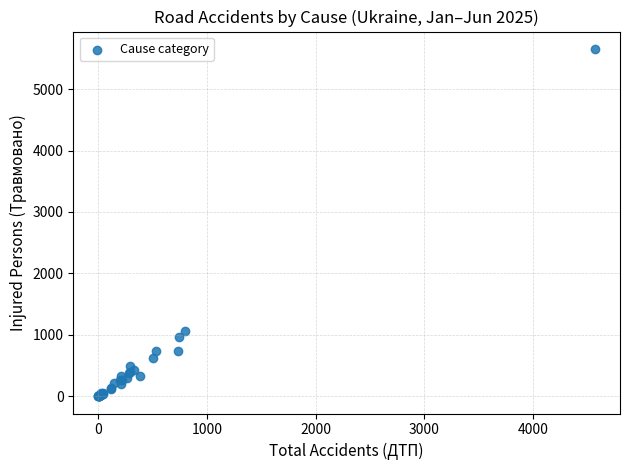

What Y value in the scatter plot is closest to 2828?

1061